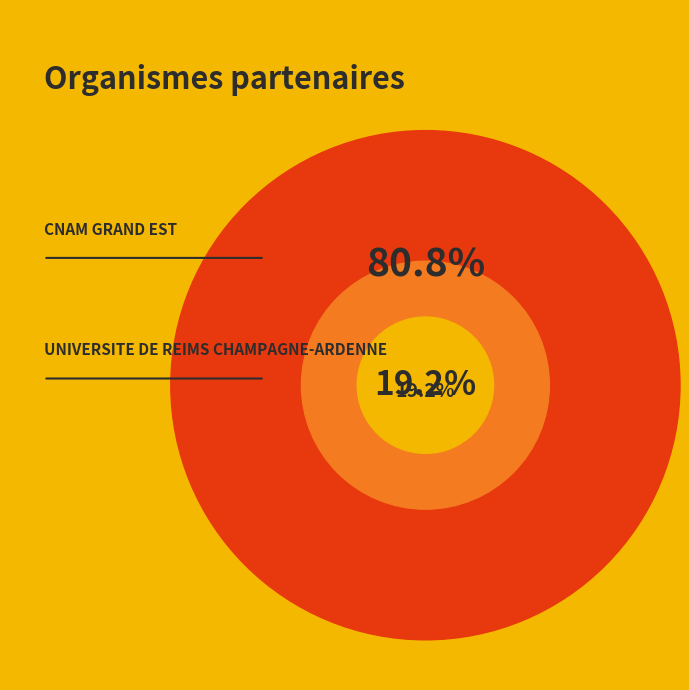

Rank the categories by value from highest to lowest.

CNAM GRAND EST, UNIVERSITE DE REIMS CHAMPAGNE-ARDENNE